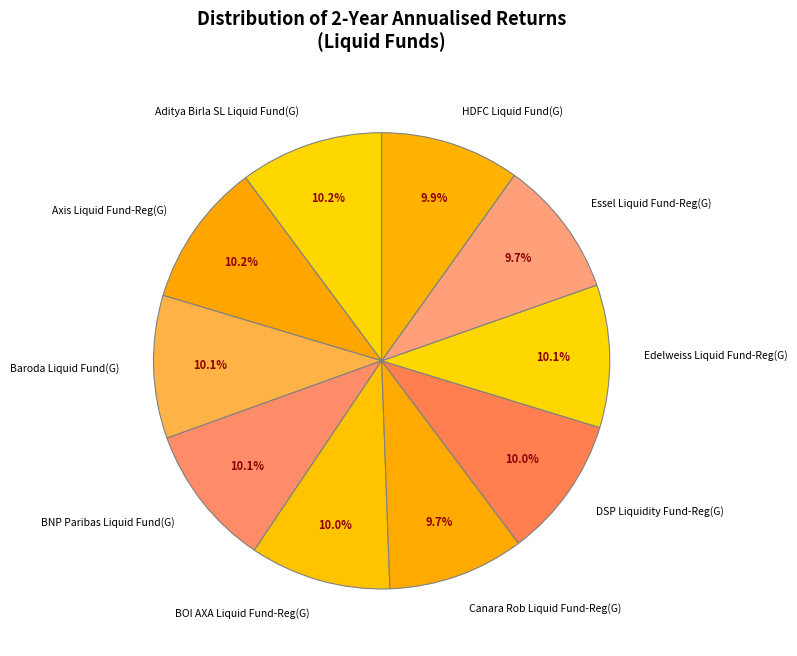

What is the ratio of the value at BOI AXA Liquid Fund-Reg(G) to the value at Canara Rob Liquid Fund-Reg(G)?

1.0